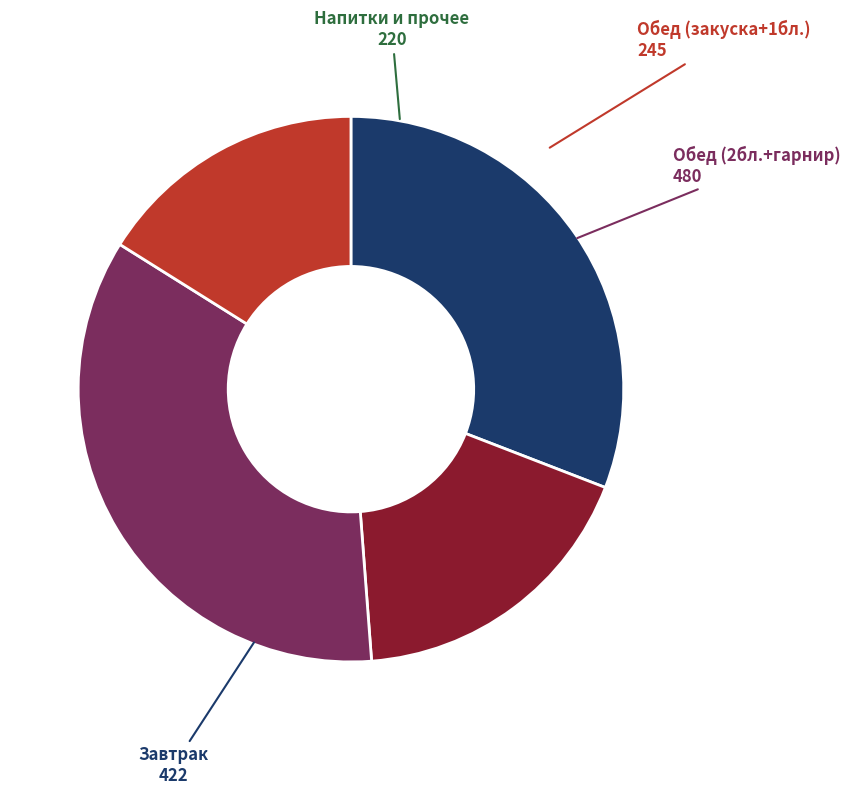

Does any single category account for the majority?

No